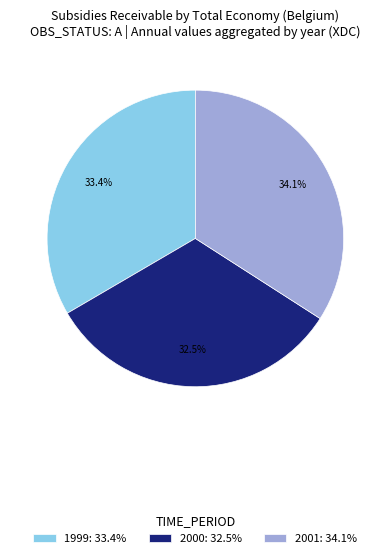

What is the largest slice in the pie chart?

2001: 34.1%